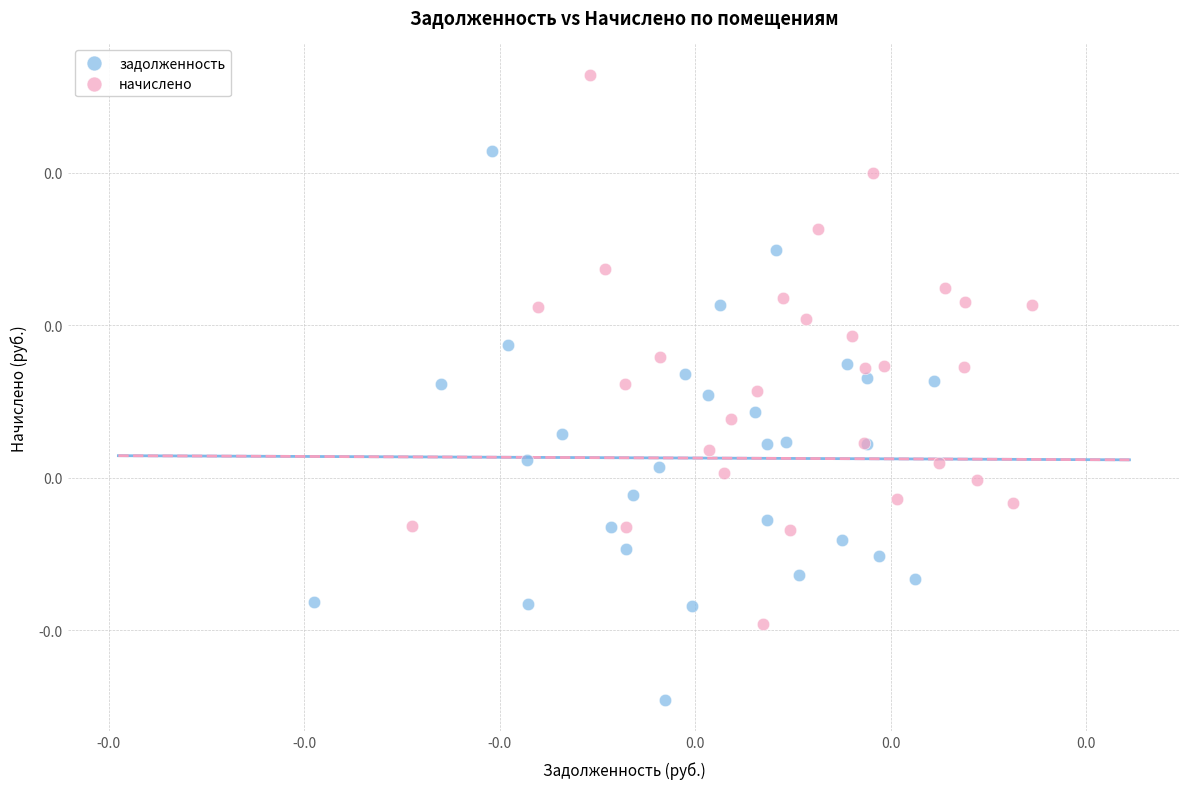

Which series reaches the minimum Y coordinate?

задолженность